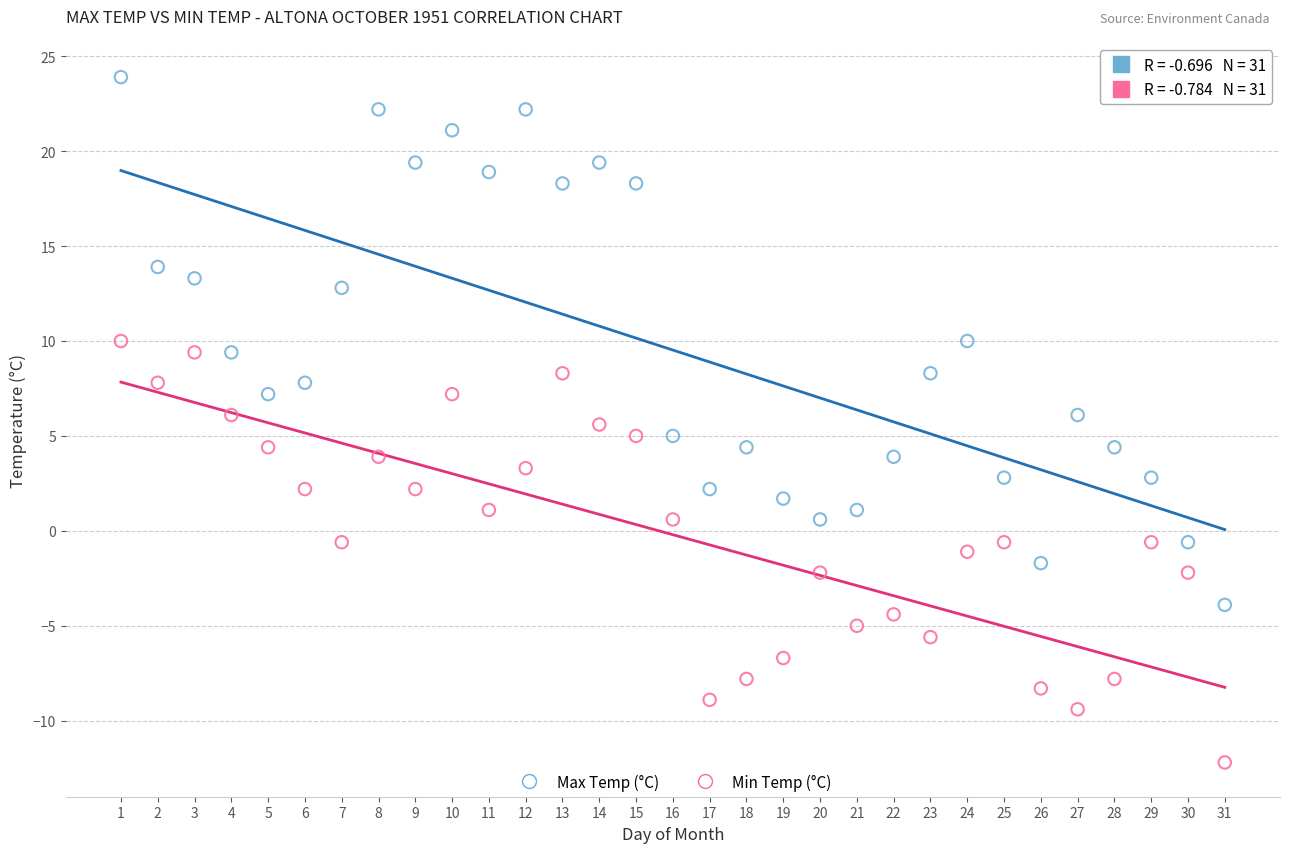

Across all data points, what is the range of X values (max minus min)?

30.0